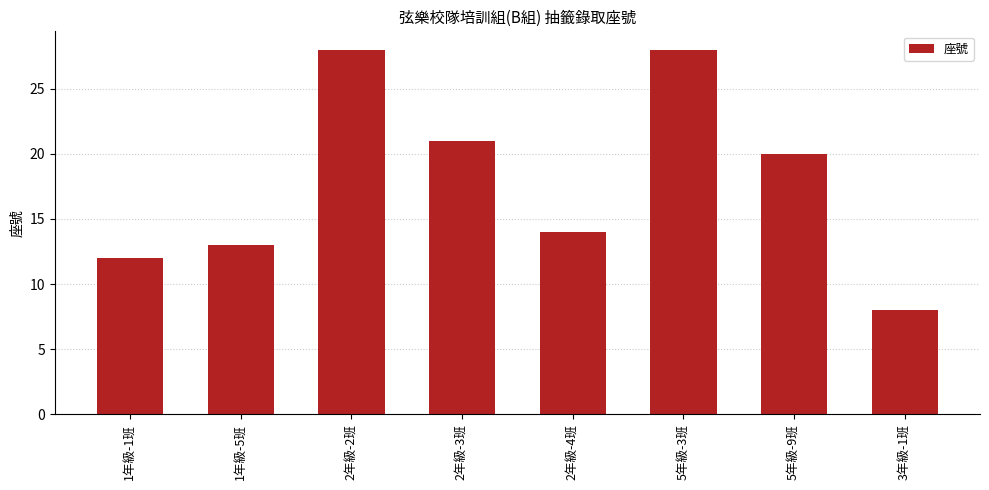

Are the bars horizontal?

No